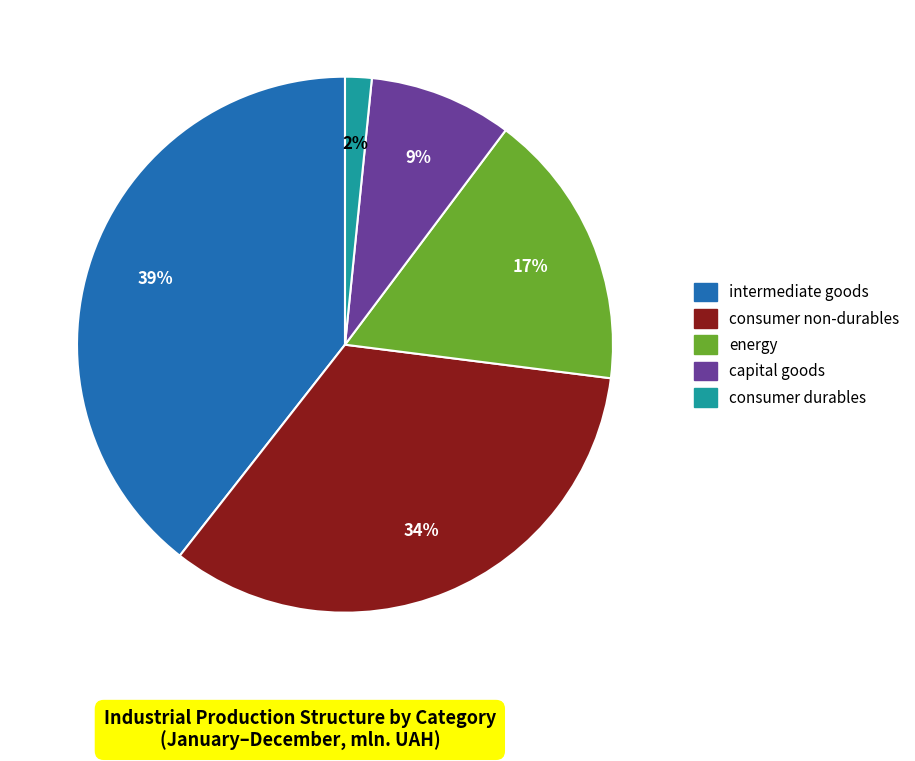

Count the number of slices in the pie.

5